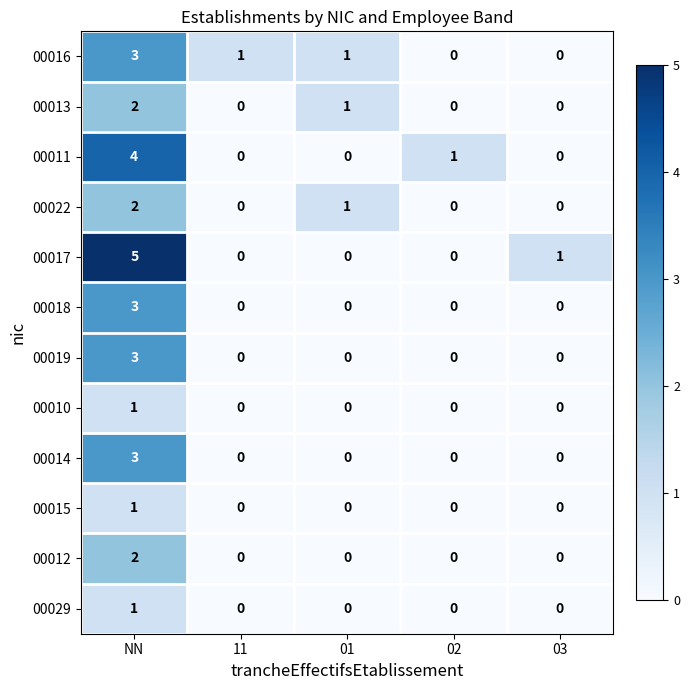

Which series has the largest range (max minus min)?

00017